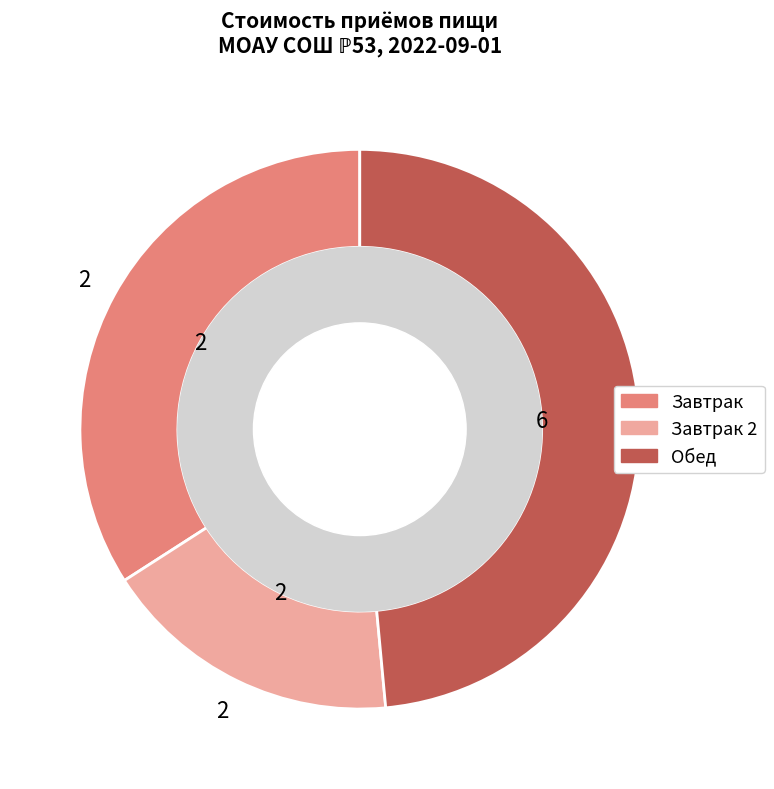

Is there any slice that represents more than half of the pie?

No